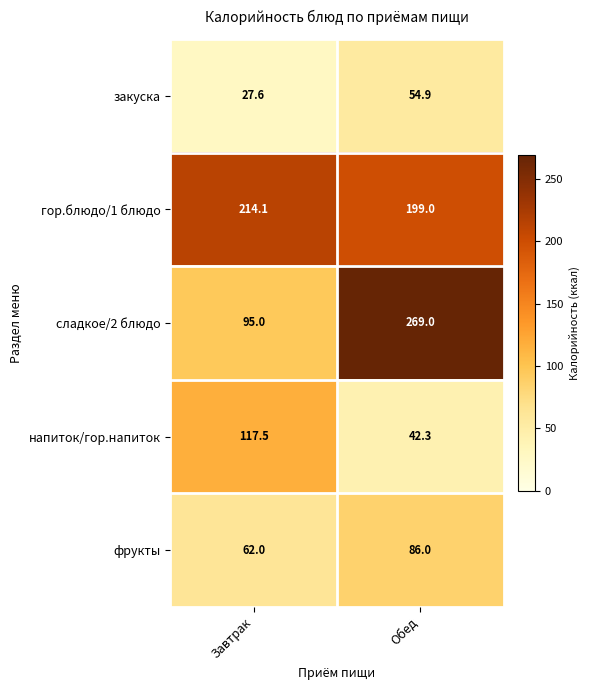

True or false: напиток/гор.напиток has a value of 23.2 at Обед.

False